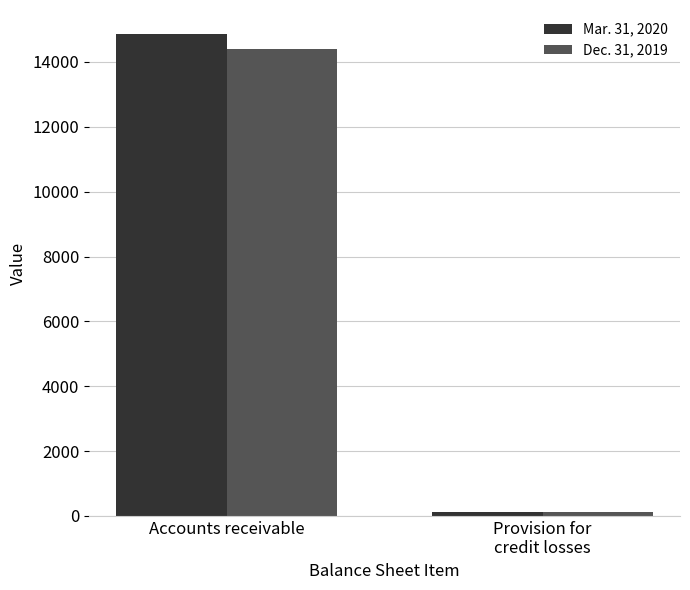

What position from the right is Accounts receivable?

2